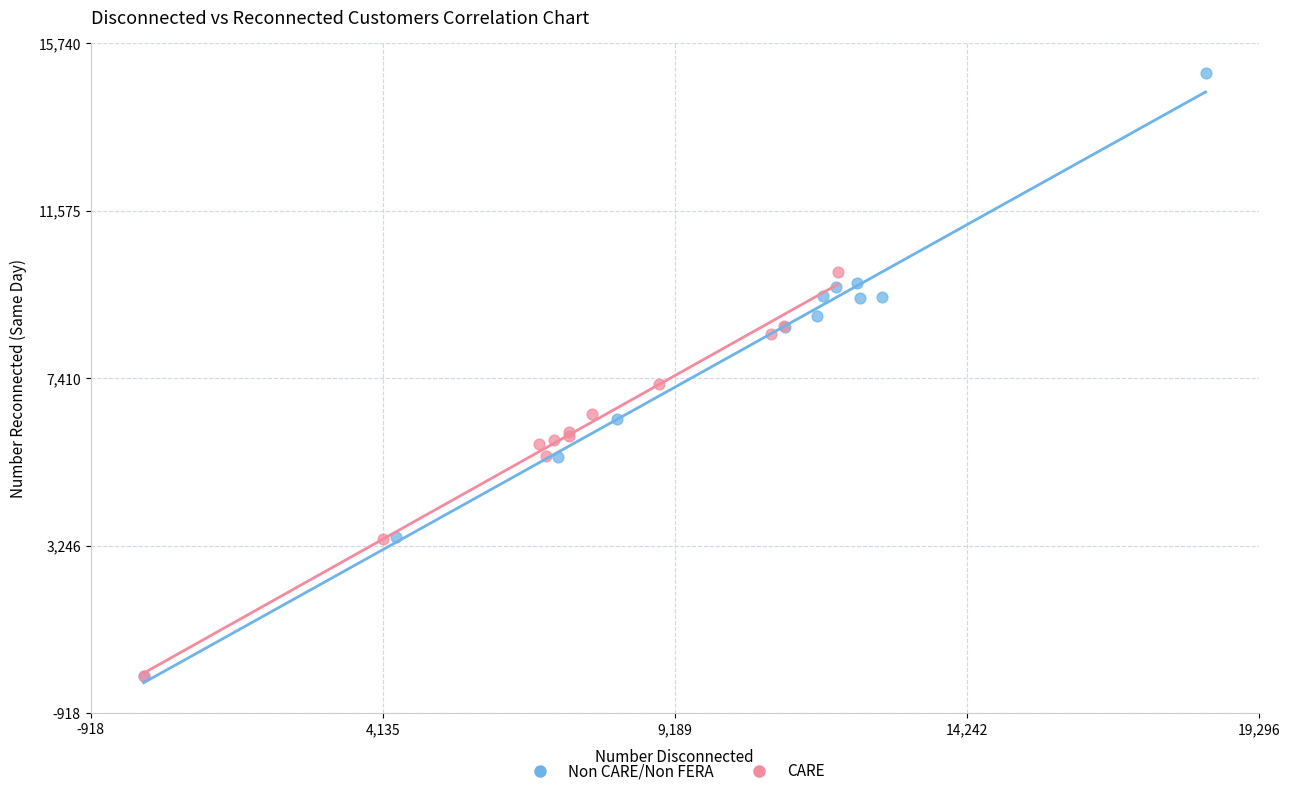

Which series has the widest spread of Y values?

Non CARE/Non FERA